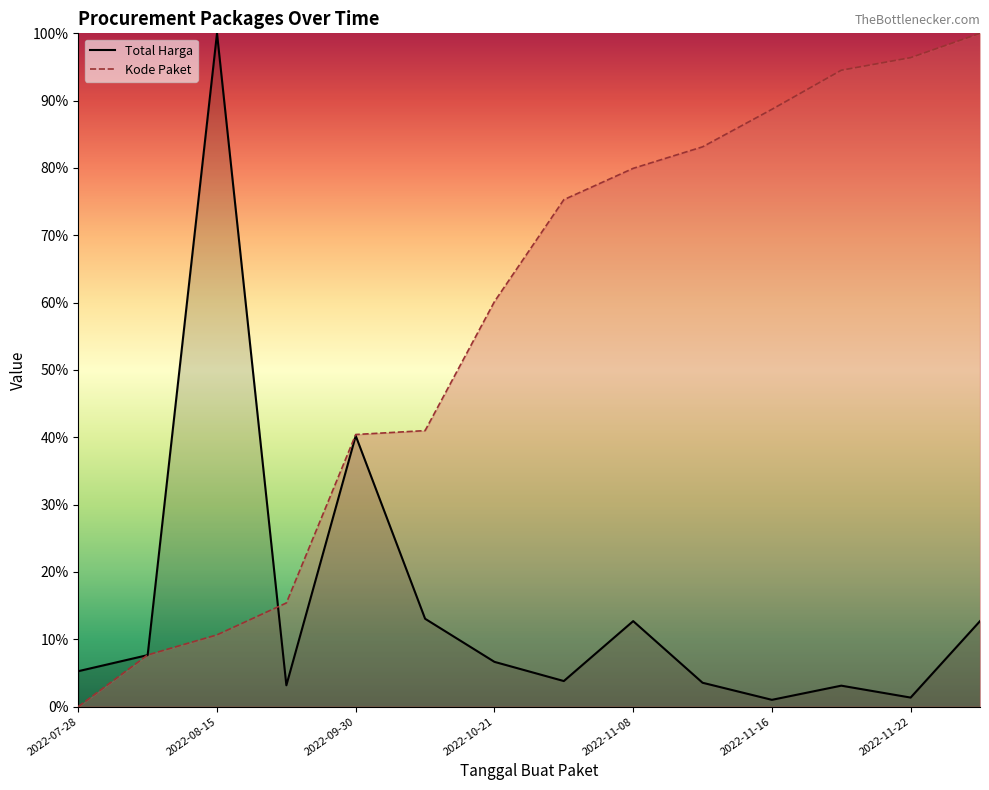

What is the average value of the Total Harga series?

15.3